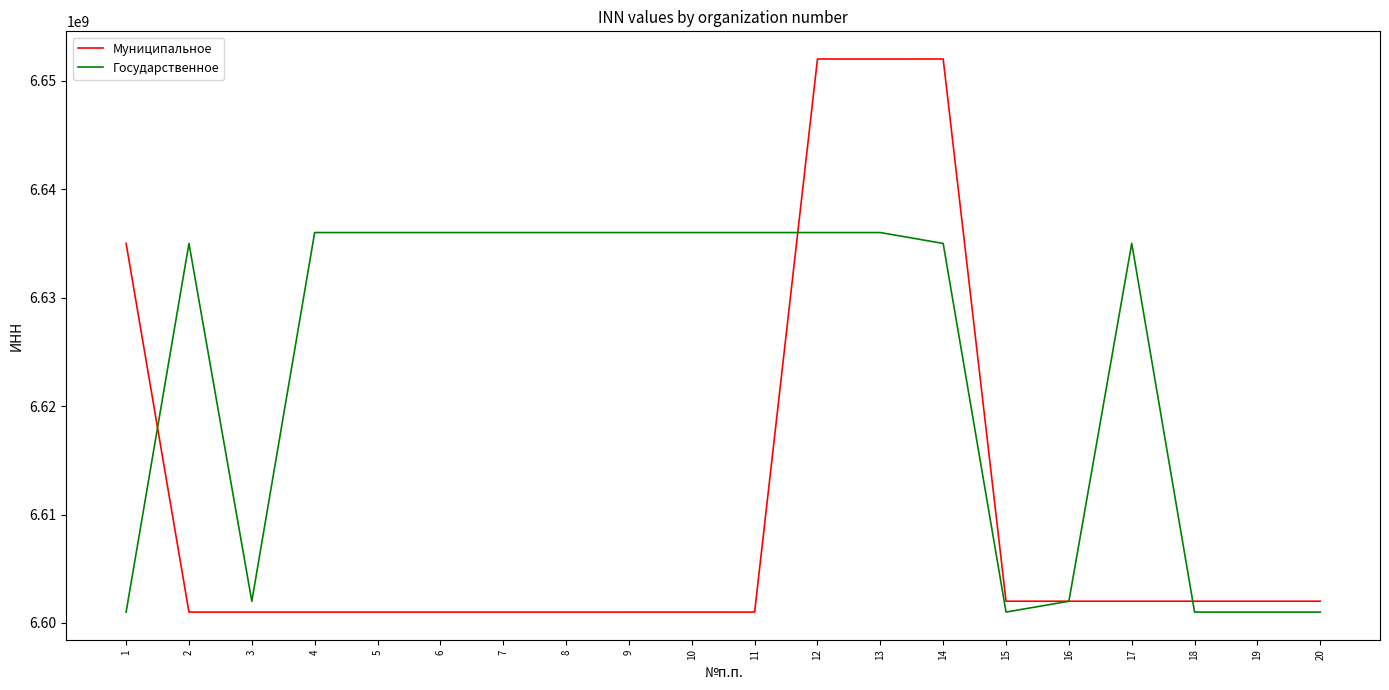

Which series has the widest spread of values?

Муниципальное